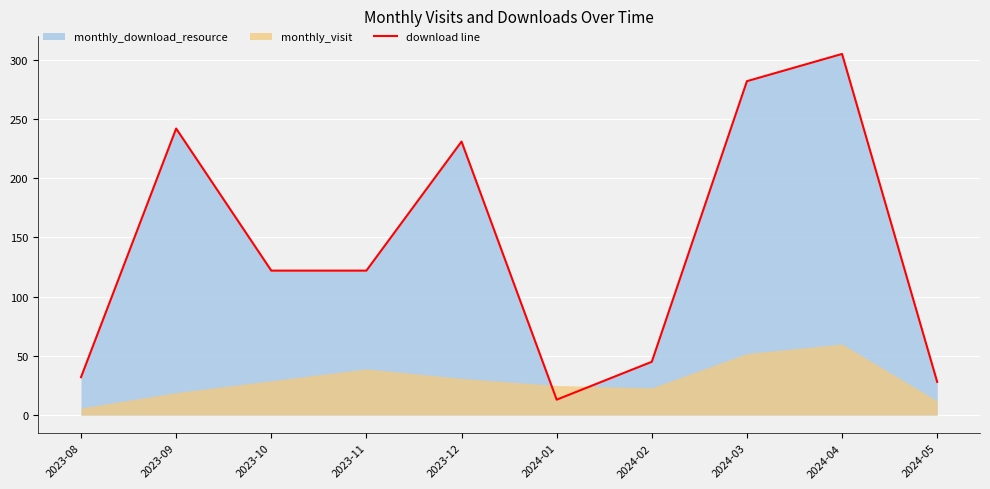

Reading right to left, list all the values displayed in this chart.

2024-05=28	2024-04=305	2024-03=282	2024-02=45	2024-01=13	2023-12=231	2023-11=122	2023-10=122	2023-09=242	2023-08=32